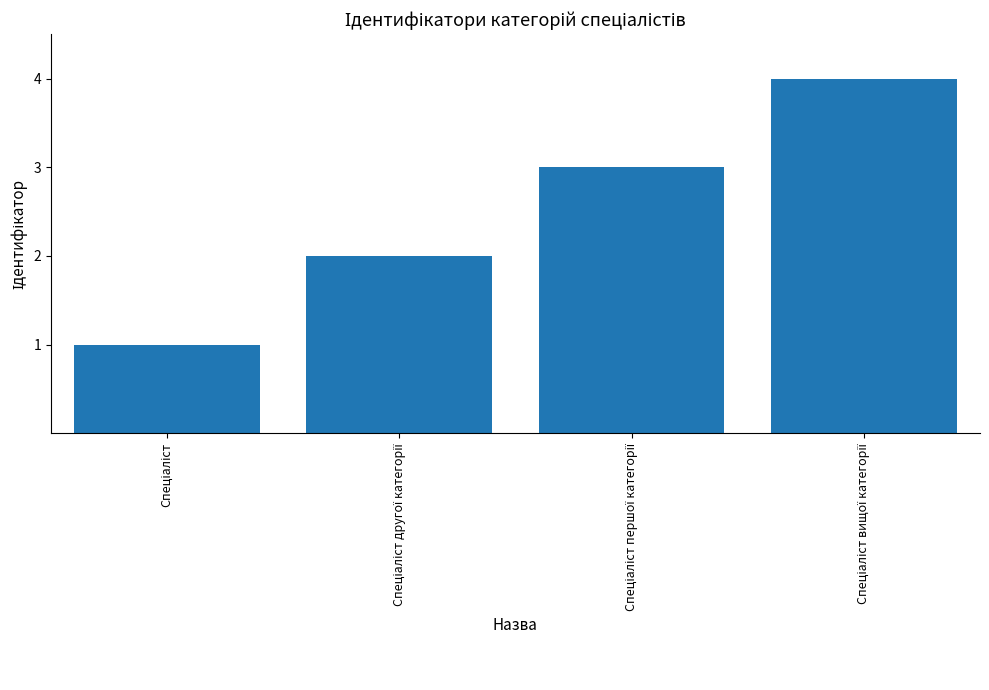

What is the difference between the maximum and minimum values?

3